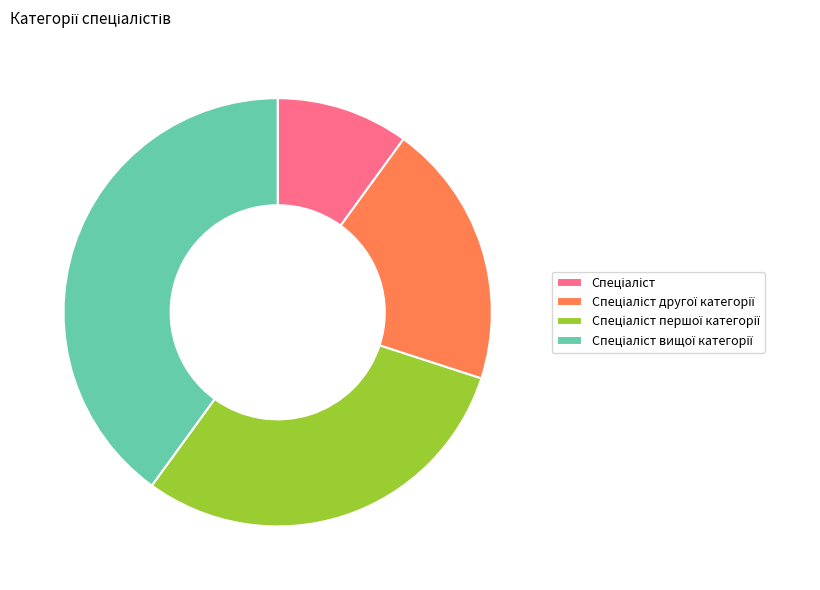

Is there a majority slice in this chart?

No